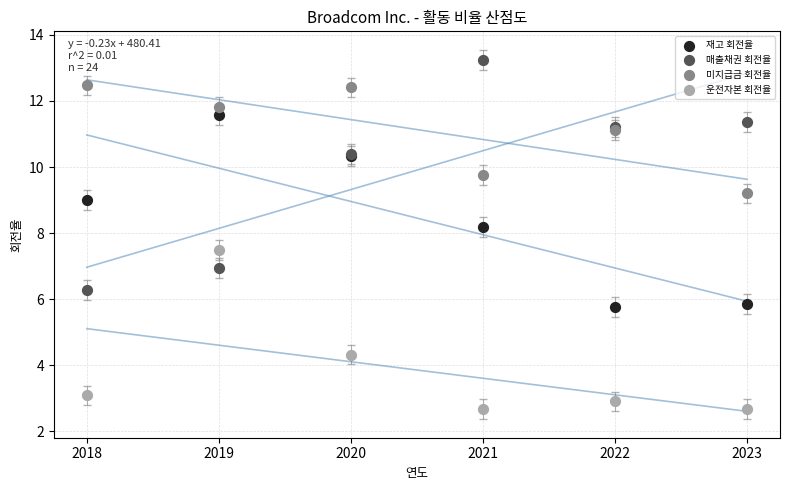

Which series has the largest Y range (max minus min)?

매출채권 회전율